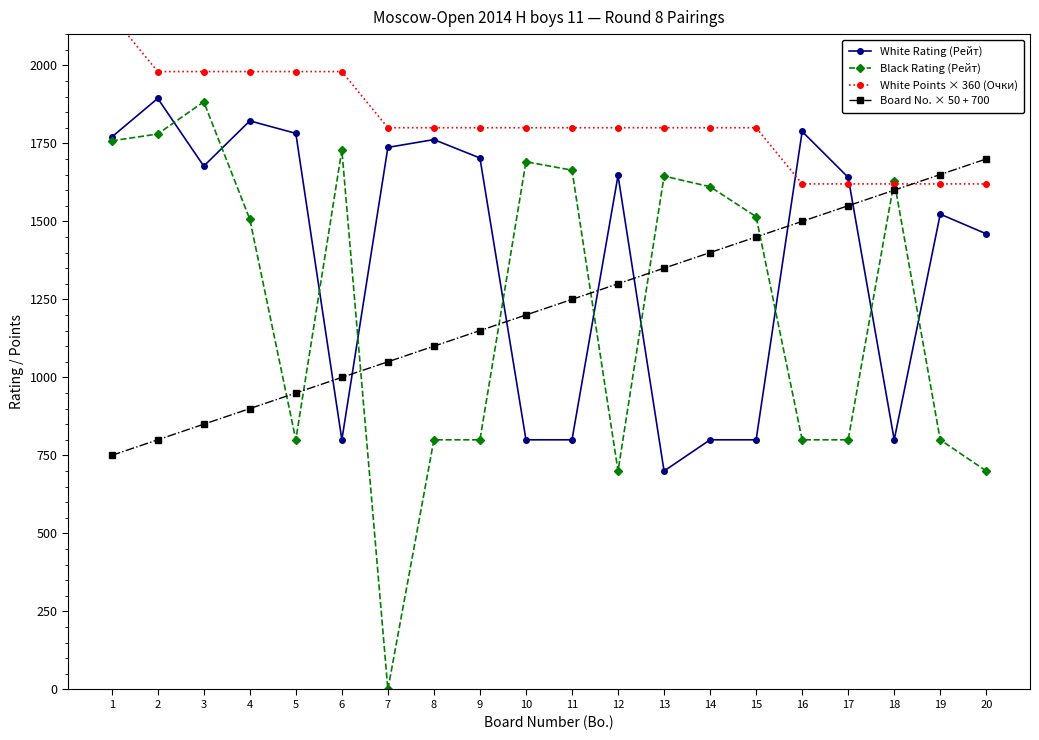

What value does the White Points × 360 (Очки) series have at 5?

1980